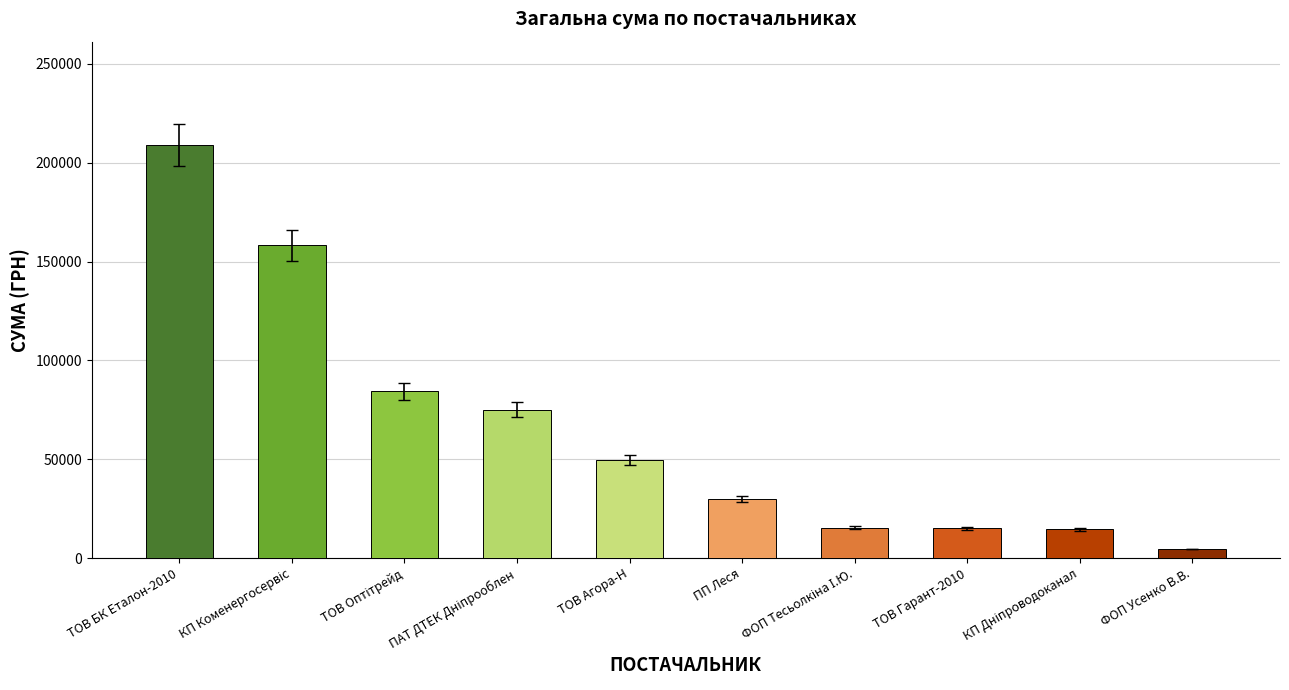

What is the average value?

65553.3